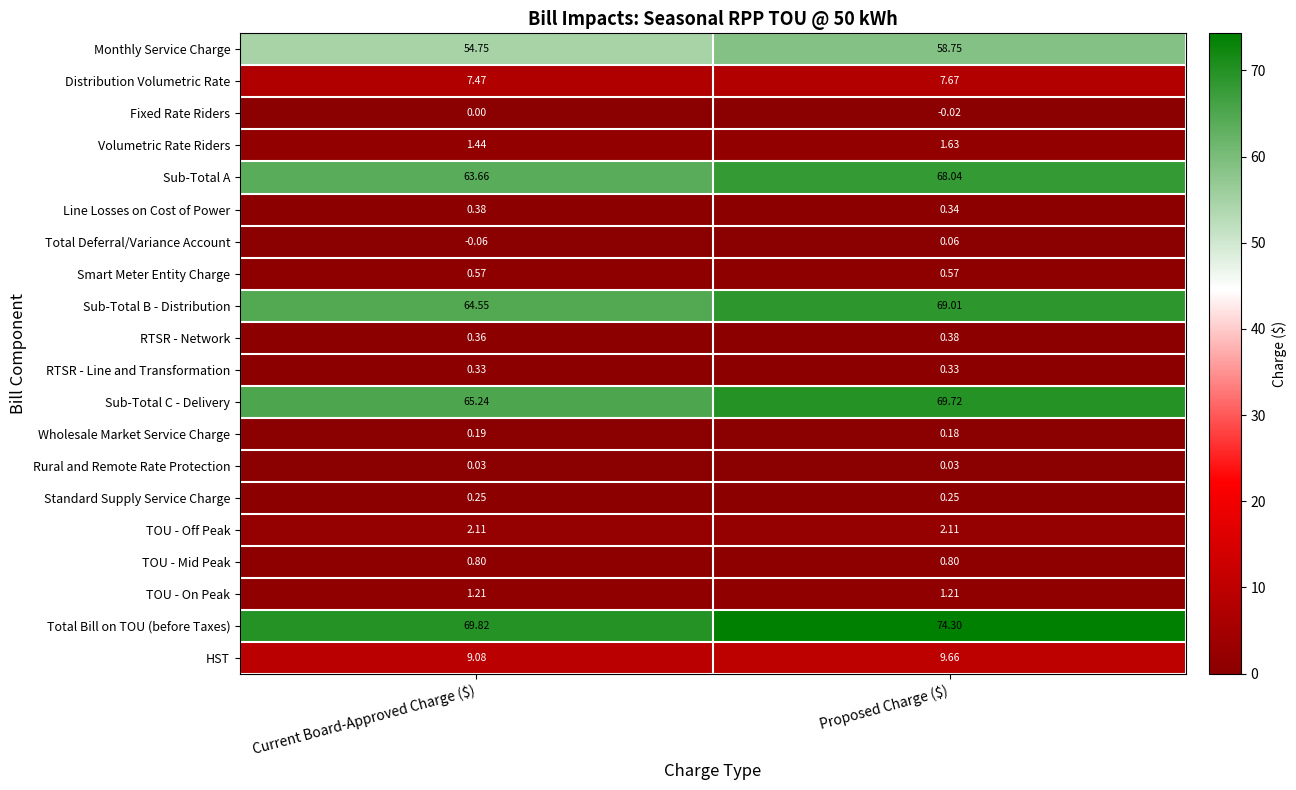

Which series has the largest total across all categories?

Total Bill on TOU (before Taxes)